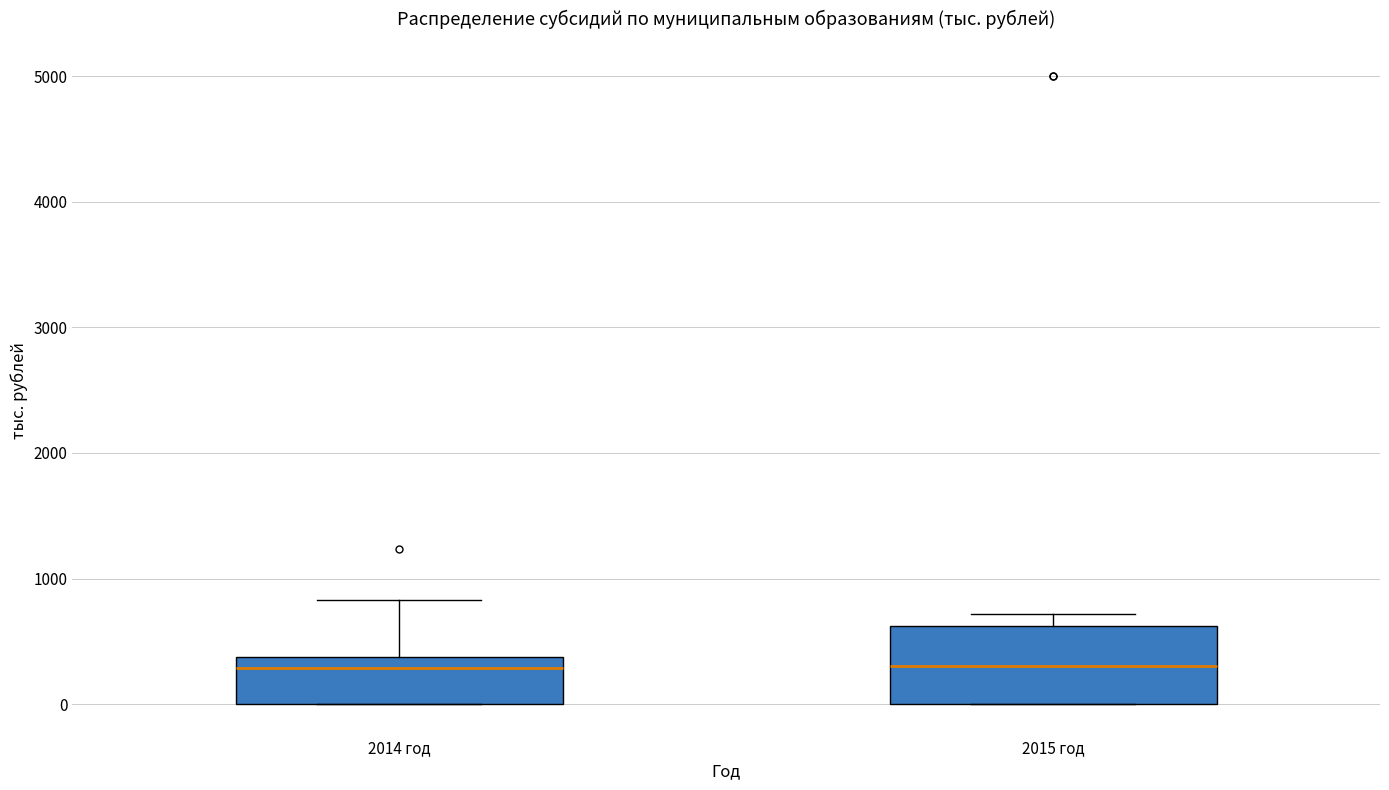

Reading left to right, read every box against the y-axis: the position of its median line, the range the box covers, and the ends of its whiskers. The values are not printed on the chart, so give them approximately, as read against the axis.

2014 год: median 300, box 0 to 400, whiskers 0 to 800
2015 год: median 300, box 0 to 600, whiskers 0 to 700